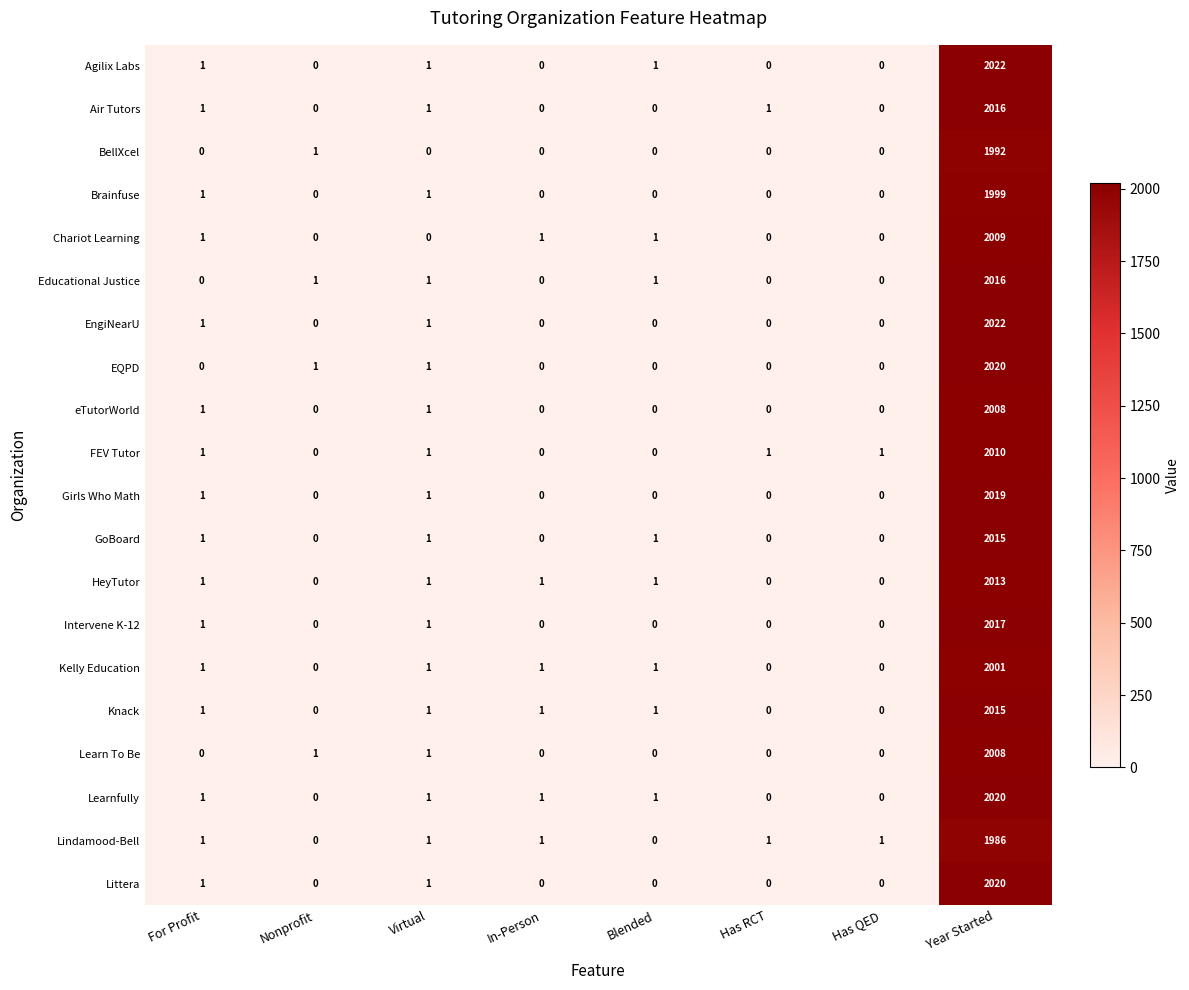

What is the approximate value of BellXcel at Year Started, to the nearest 100?

2000